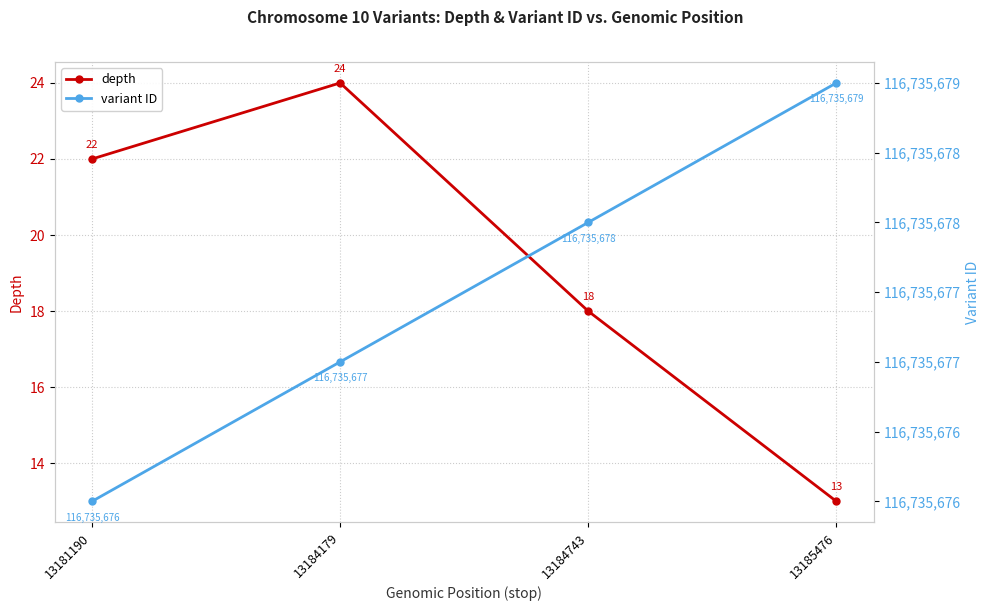

Which series has the largest total across all categories?

variant ID